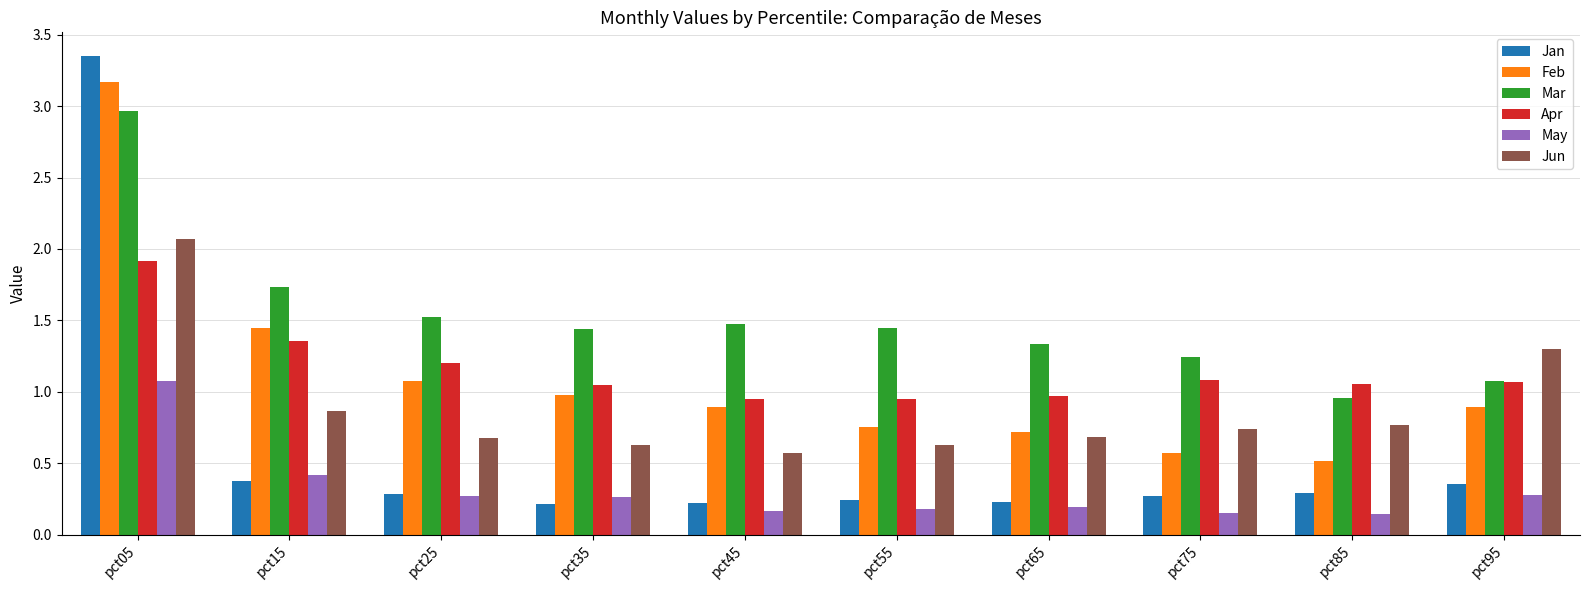

At how many categories does at least one series exceed 0?

10